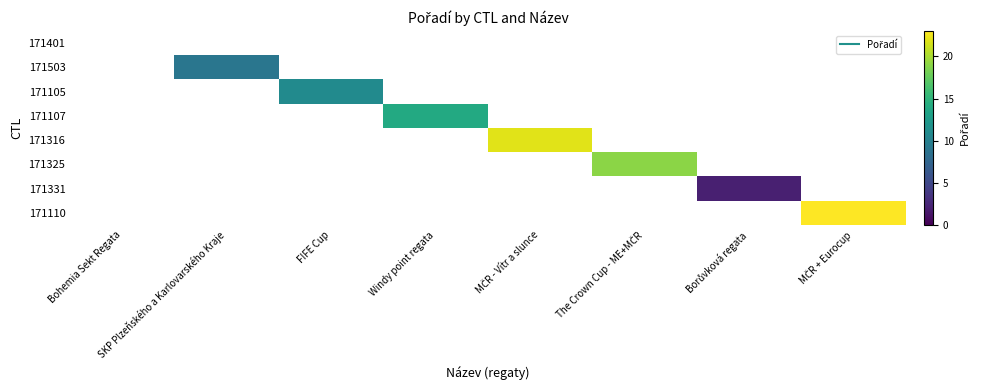

What is the greatest value displayed?

23.0